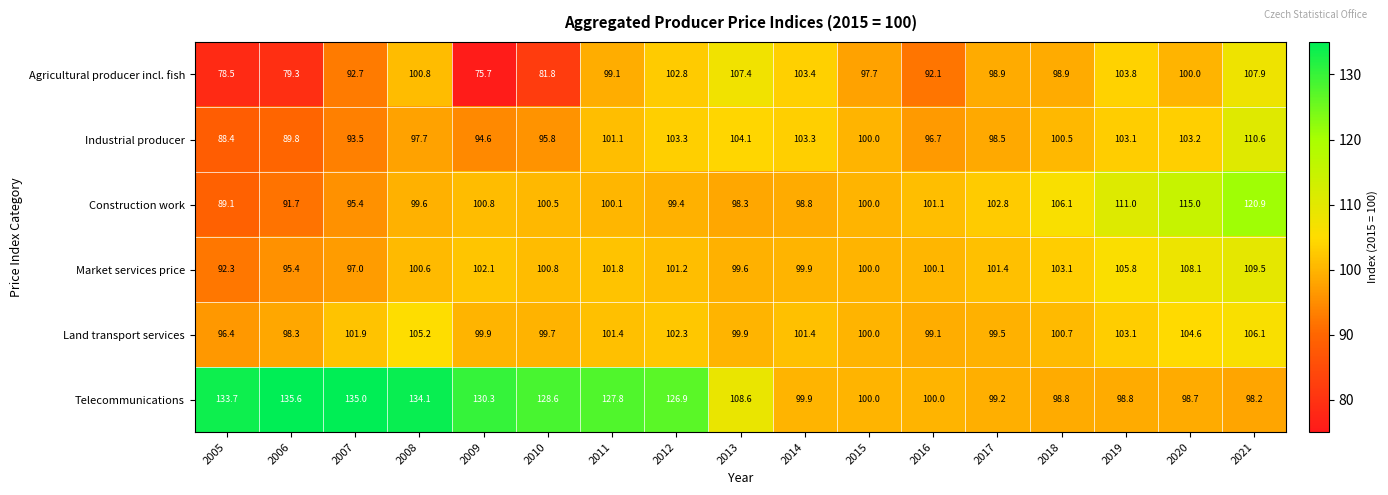

True or false: Construction work has a value of 53.4 at 2009.

False